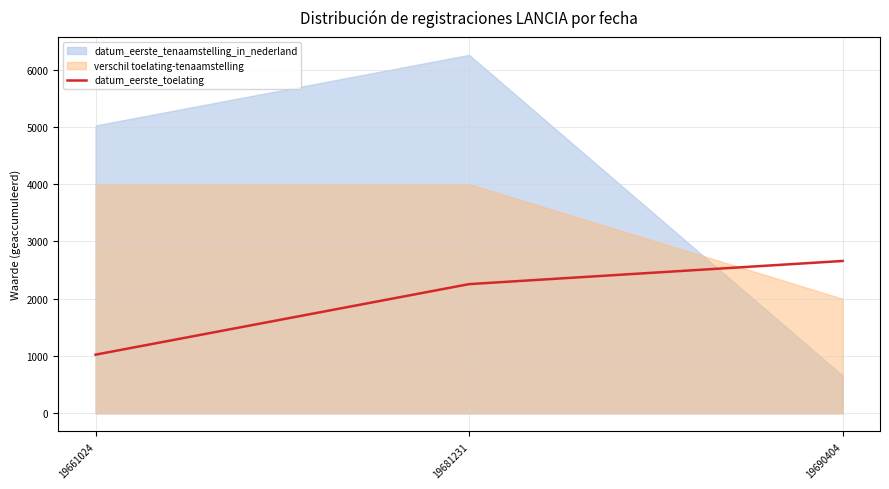

What is the highest value of the datum_eerste_toelating series?

2659